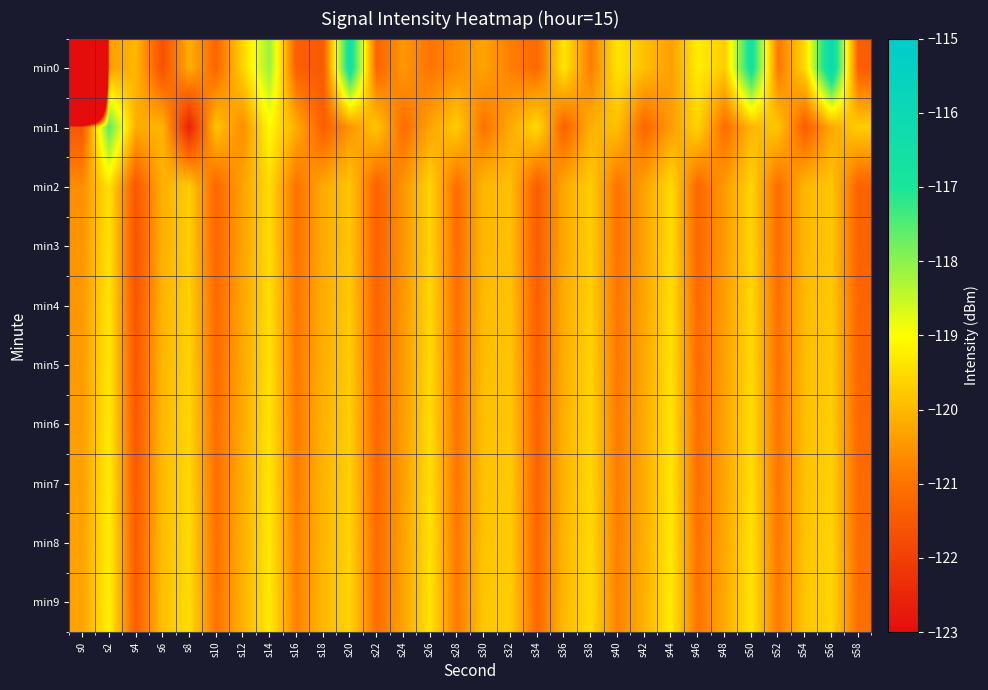

At which category does the chart reach its minimum across all series?

s0